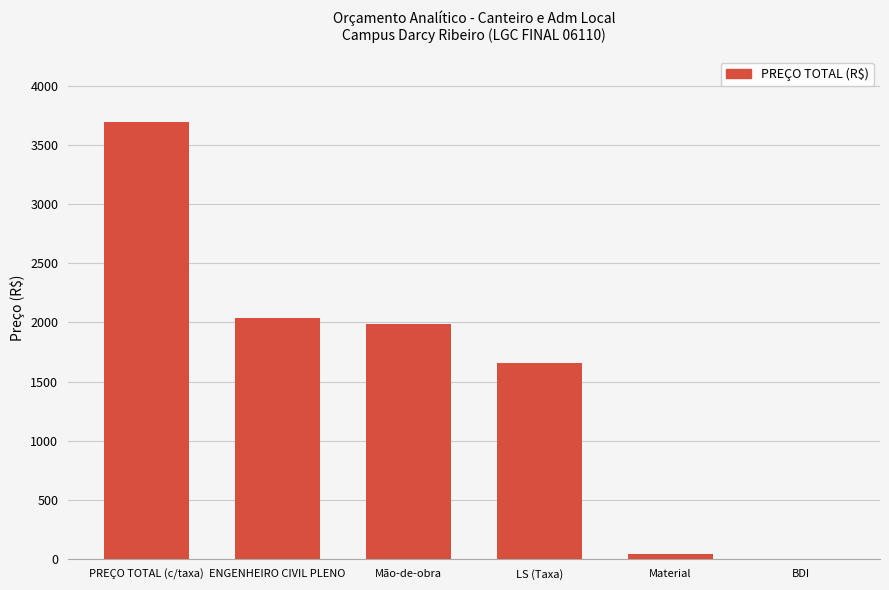

What is the change in value from Mão-de-obra to LS (Taxa)?

-330.5